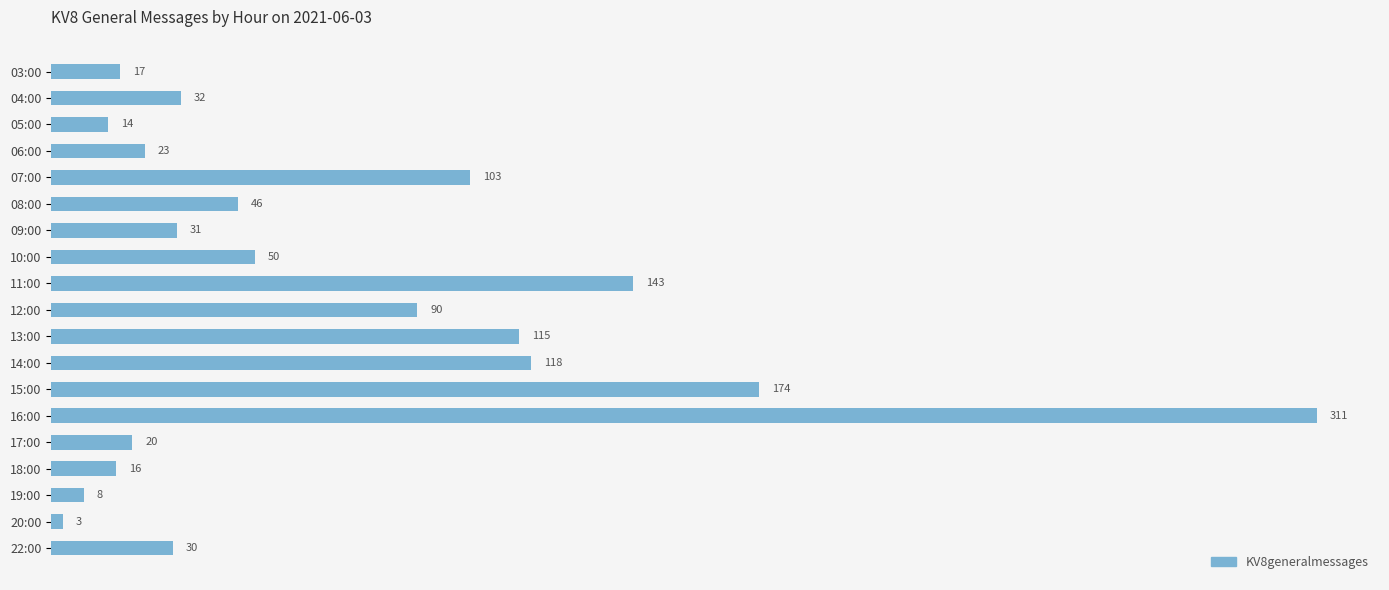

What is the difference between the maximum and minimum values?

308